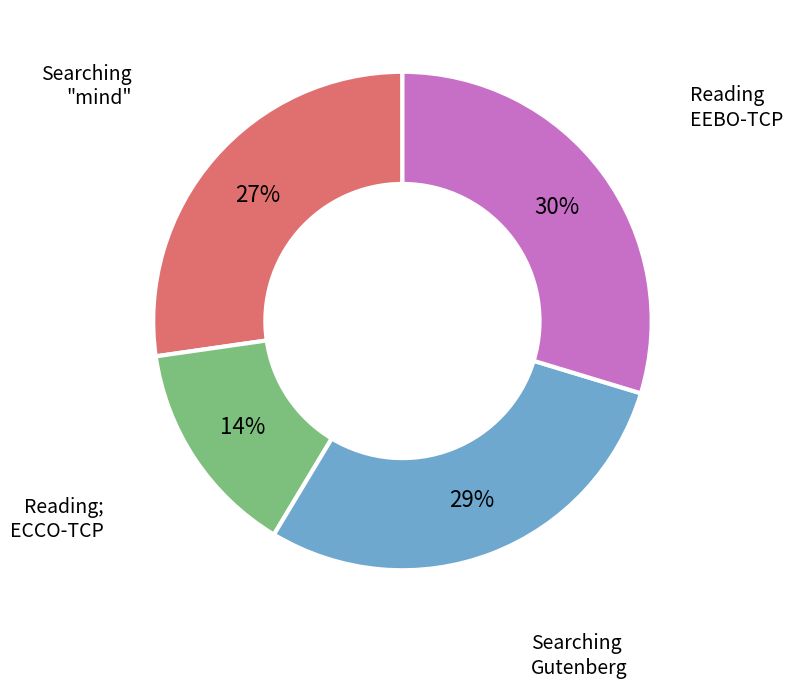

Is there any slice that represents more than half of the pie?

No